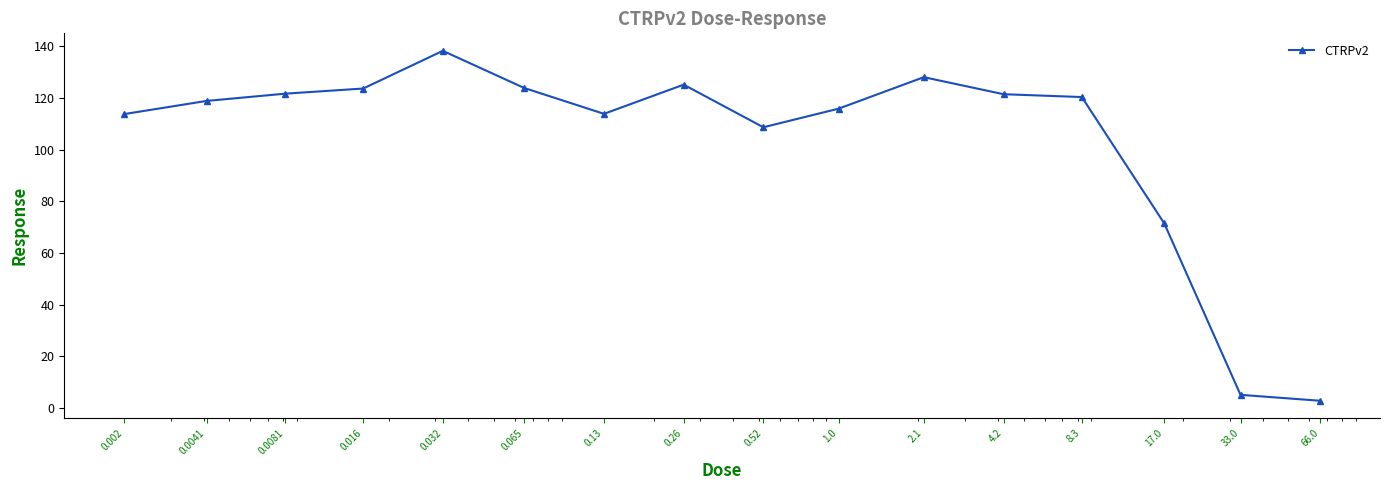

True or false: the data has more than 2 interior local peaks.

True